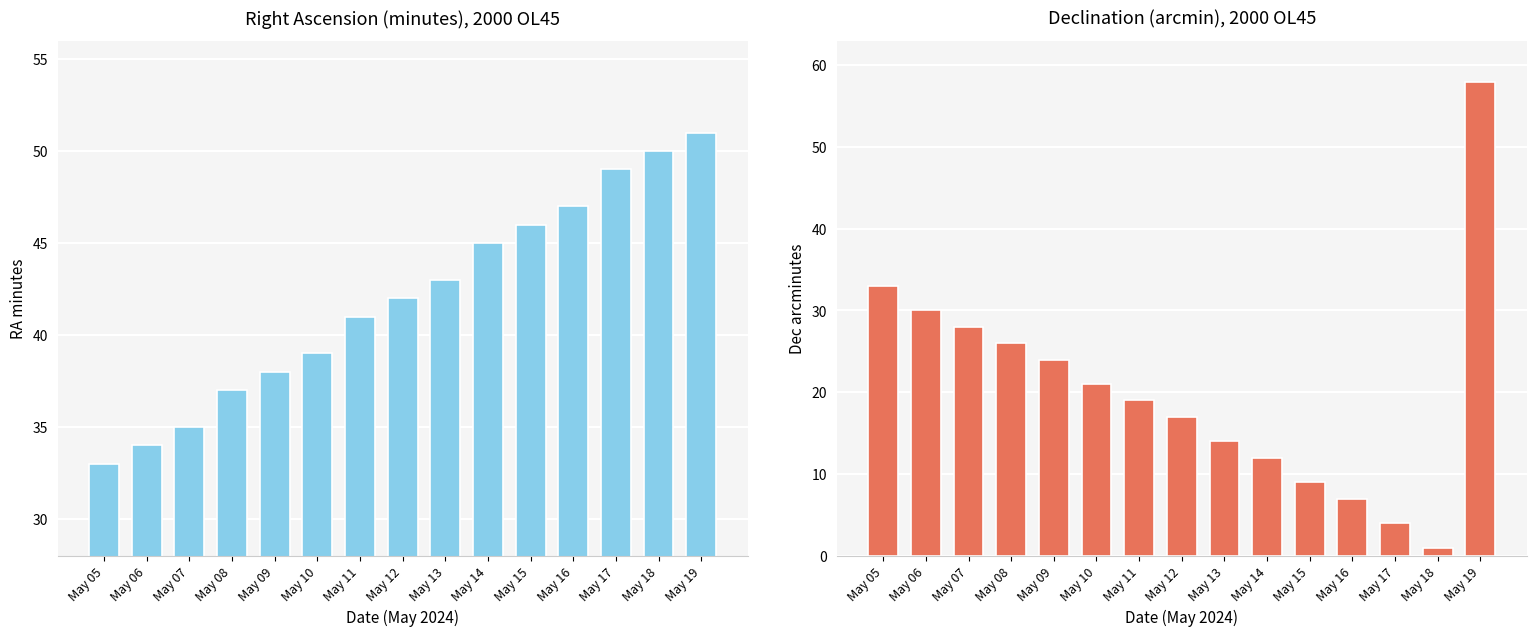

How many groups of bars are there?

15